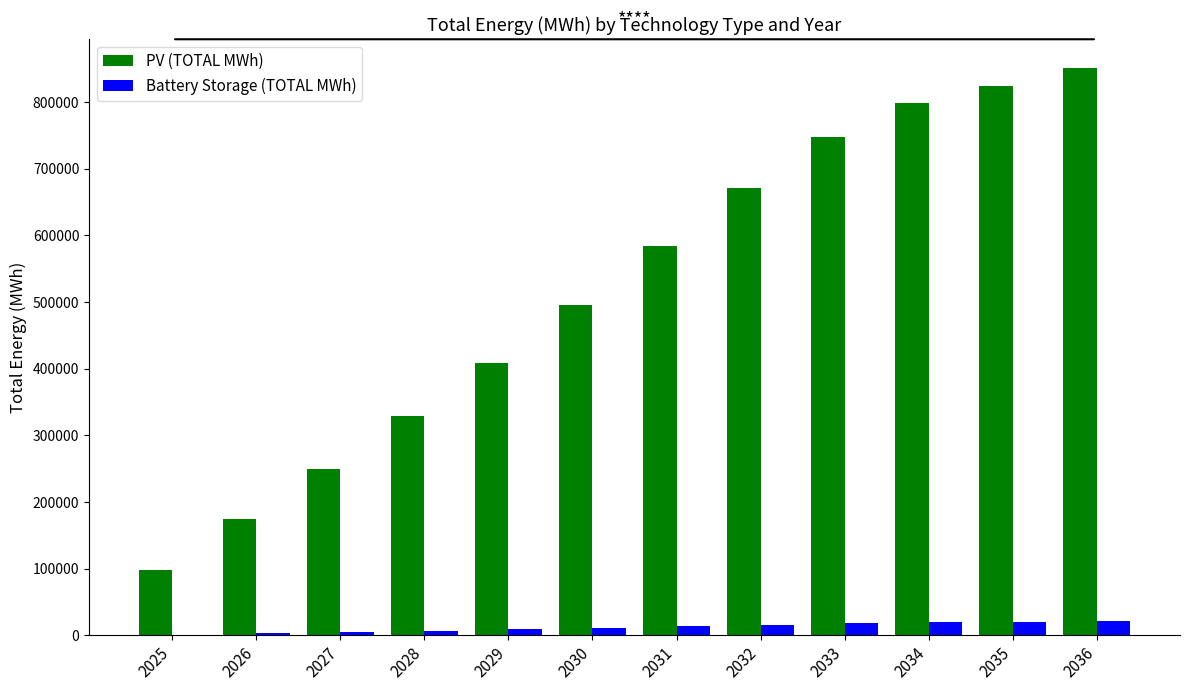

True or false: Battery Storage (TOTAL MWh) has a value of 7089.4 at 2028.

True